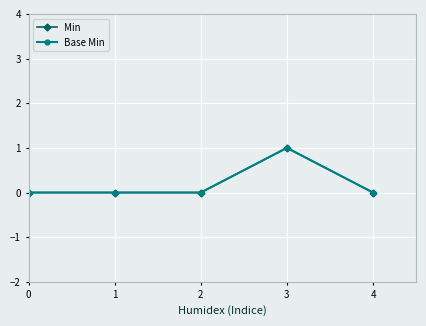

Does the chart have visible grid lines?

Yes